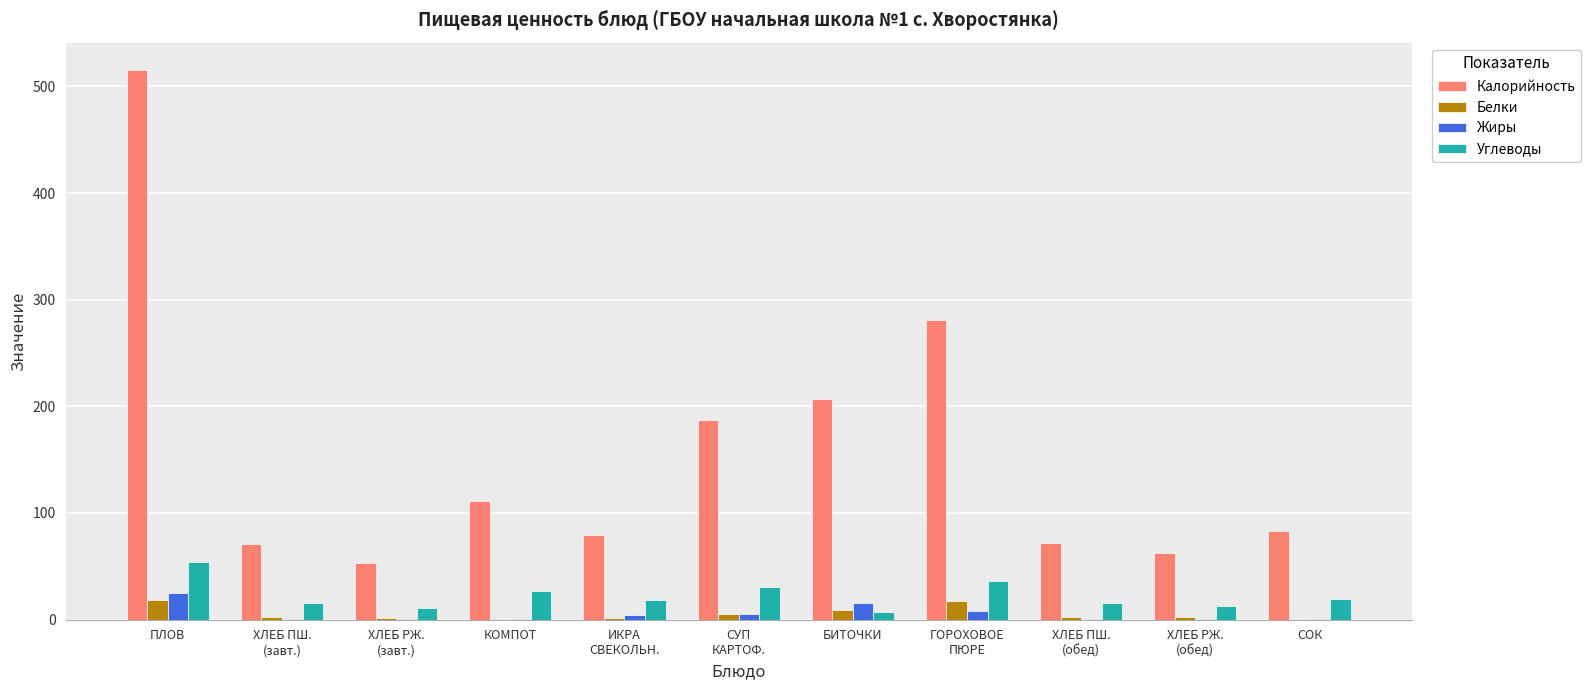

Is the value of Углеводы at ПЛОВ greater than the value of Белки at БИТОЧКИ?

Yes